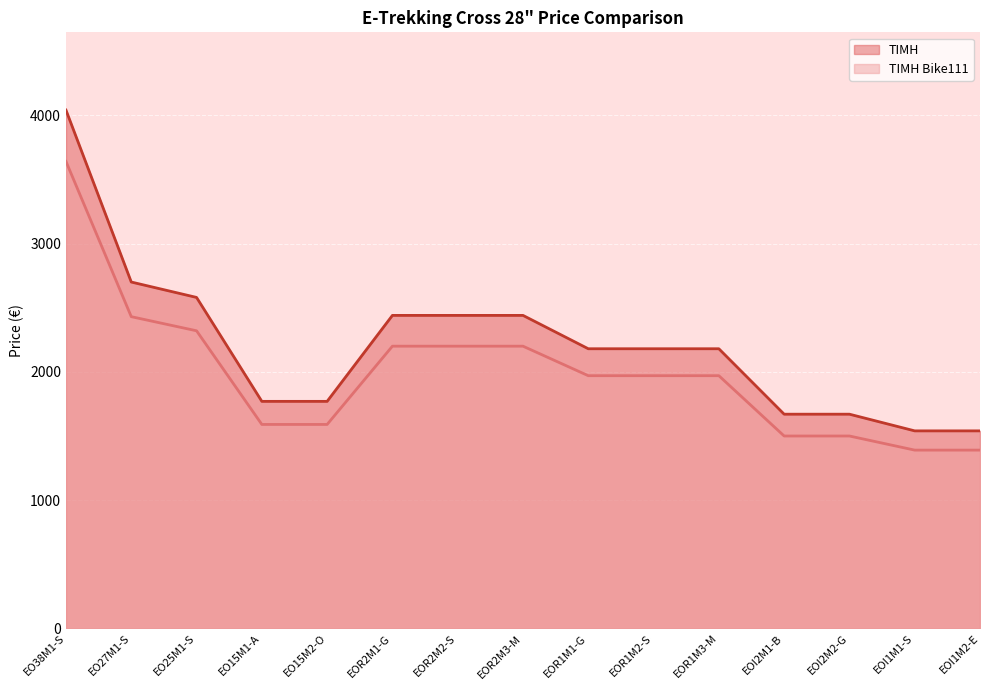

True or false: ΤΙΜΗ has more than 2 points higher than both neighbors.

False